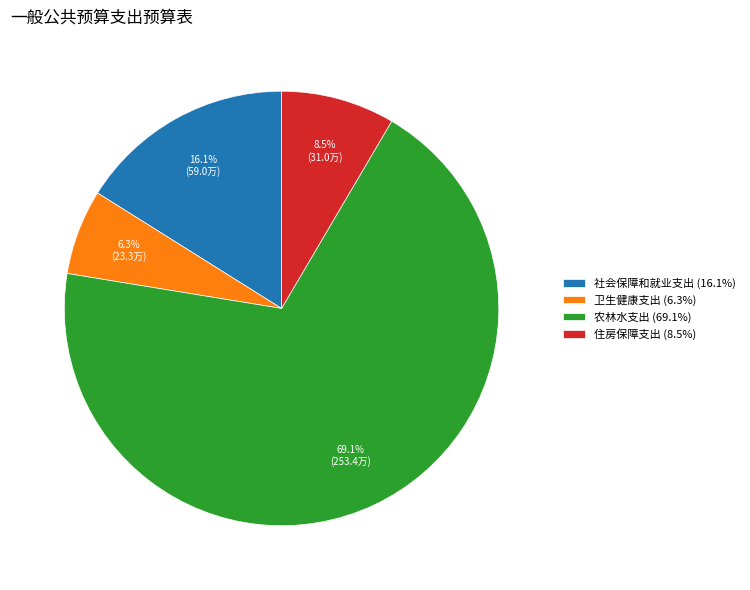

Combined, do 卫生健康支出 and 社会保障和就业支出 account for over 50%?

No